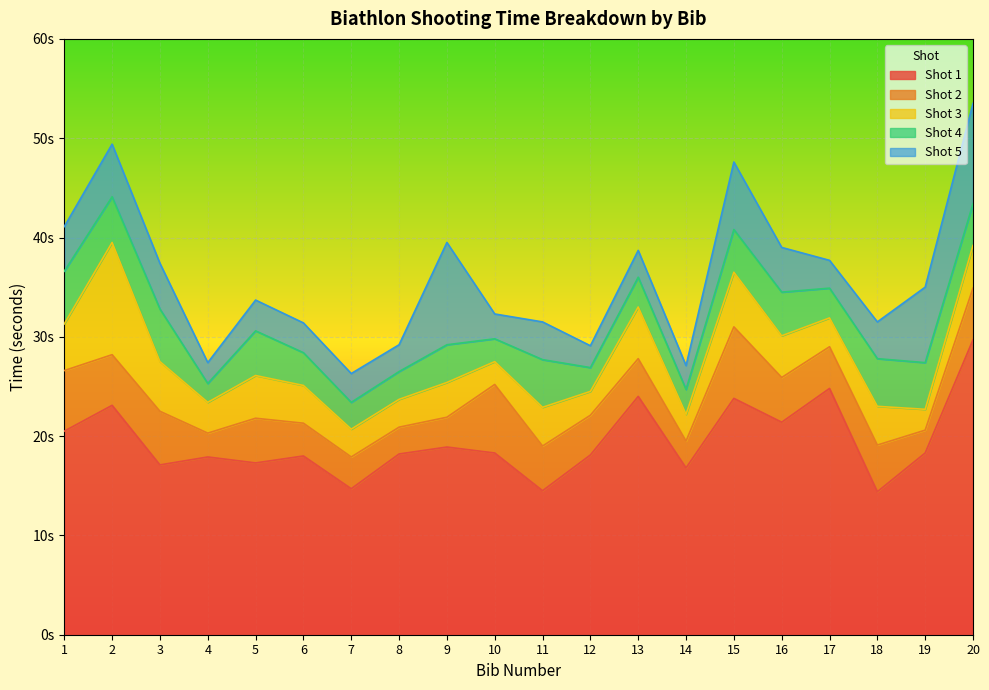

What is the spread (max minus min) of values at 15?

19.5